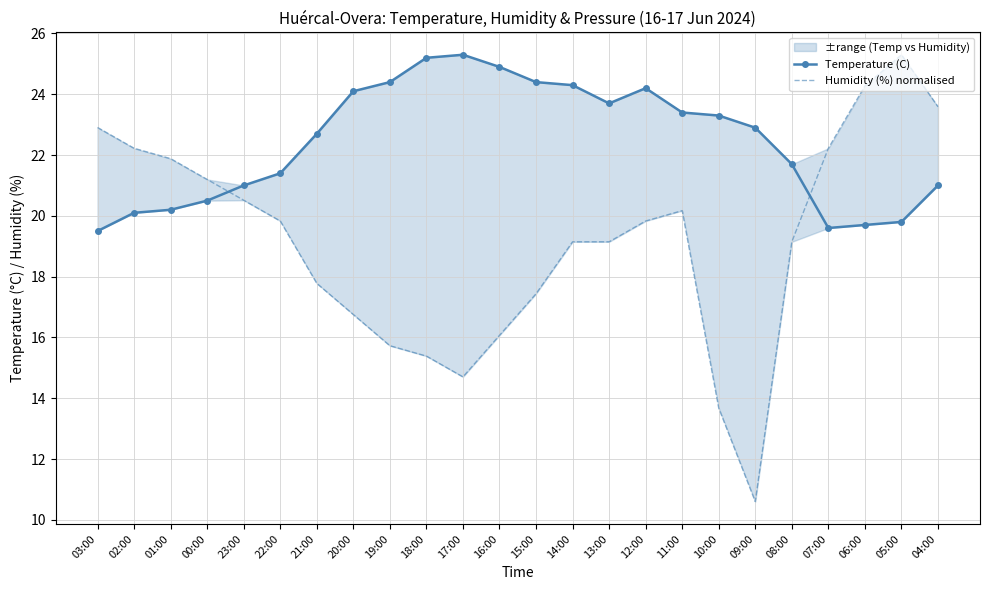

At which label is Humidity (%) normalised closest to 17?

20:00